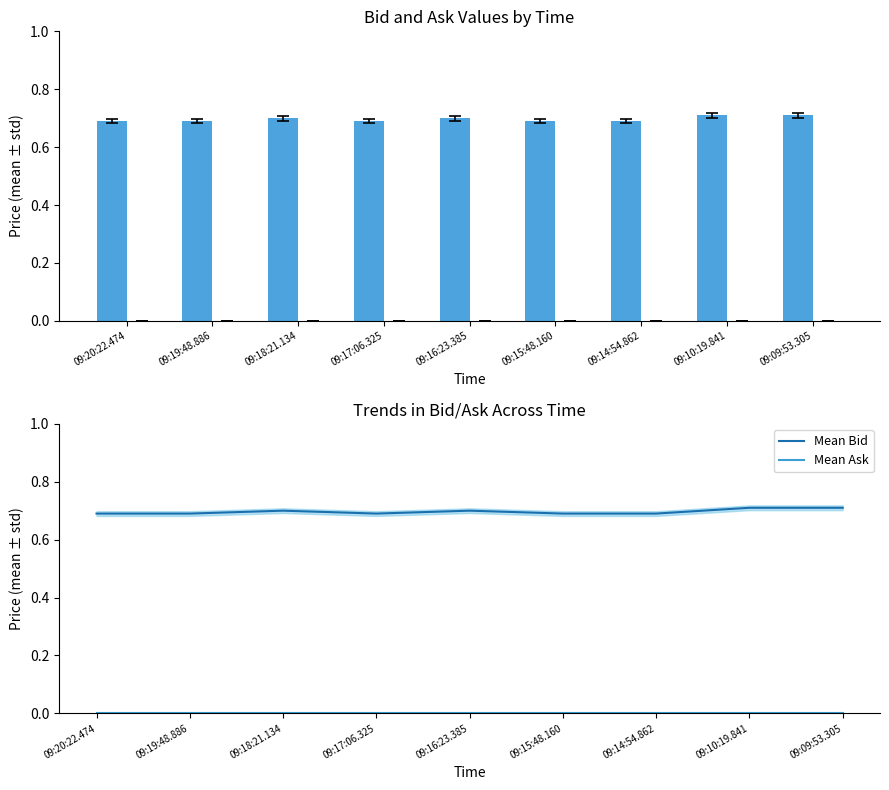

What is the difference between the highest and lowest values at 09:15:48.160?

0.7